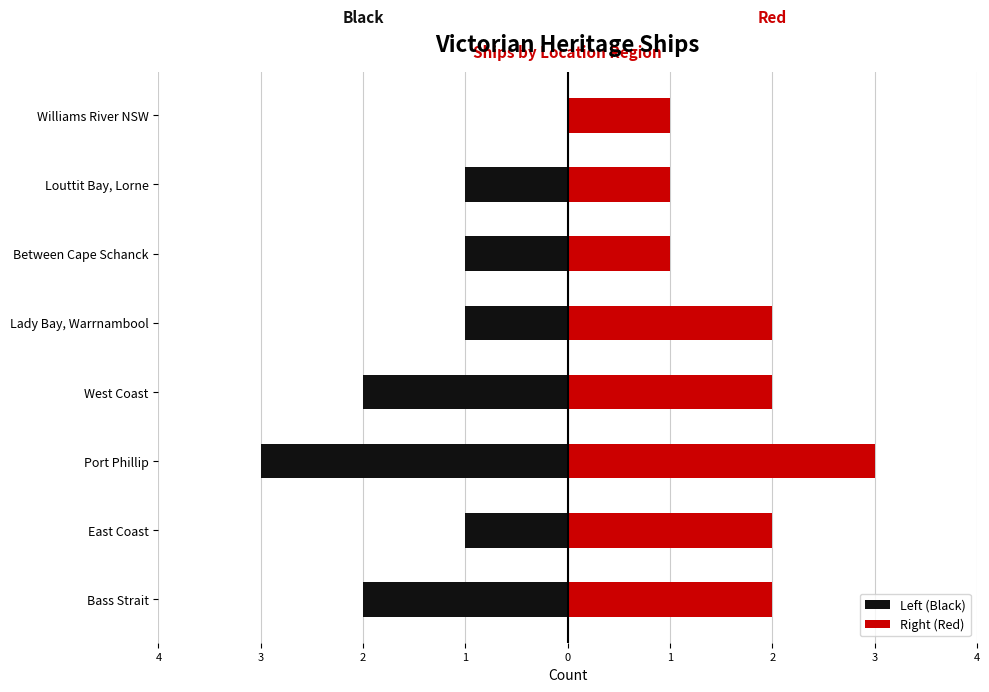

Rank the series by their maximum value, from lowest to highest.

Left (Black), Right (Red)